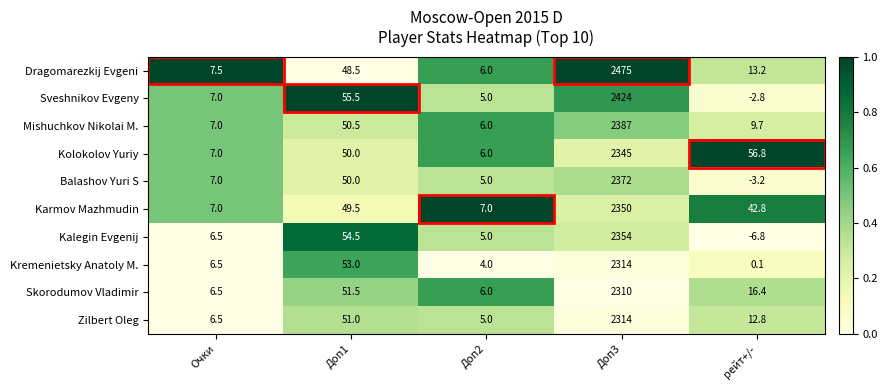

Where is Dragomarezkij Evgeni nearest to the value 1240?

Доп1